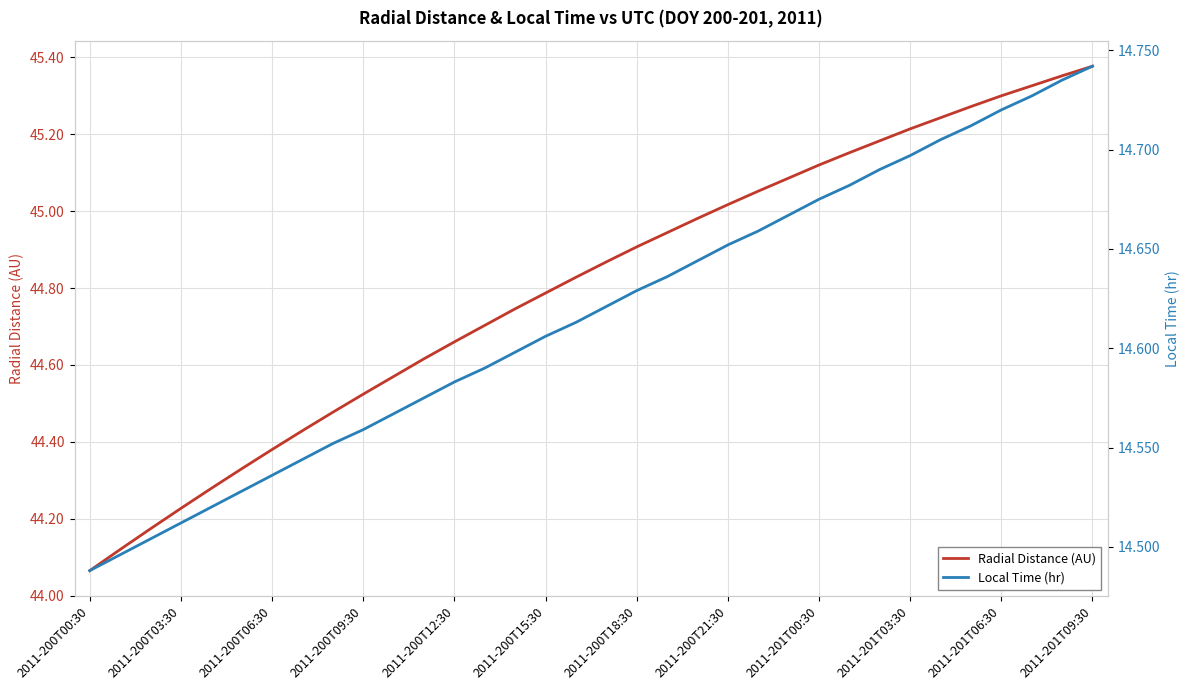

At which label is Local Time (hr) closest to 14?

2011-200T00:30